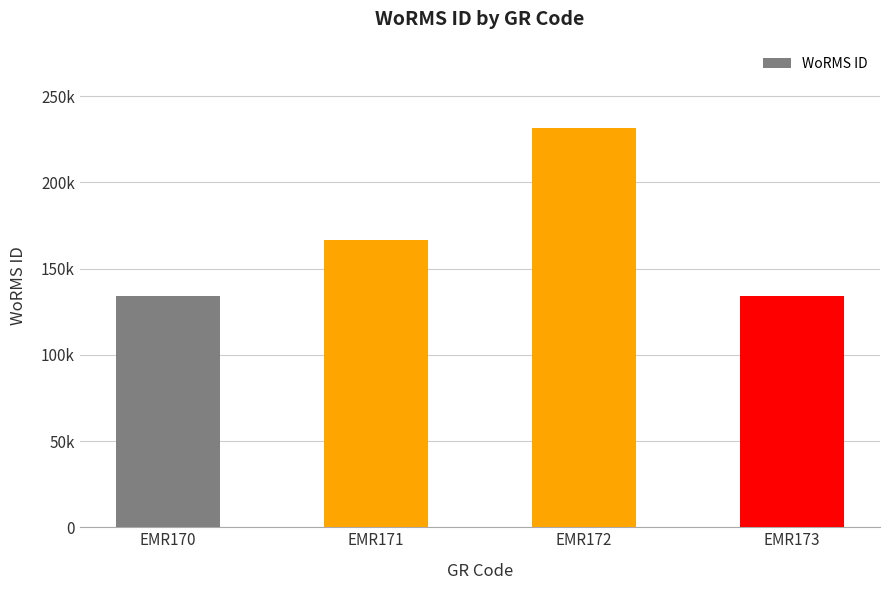

Are the bars horizontal?

No